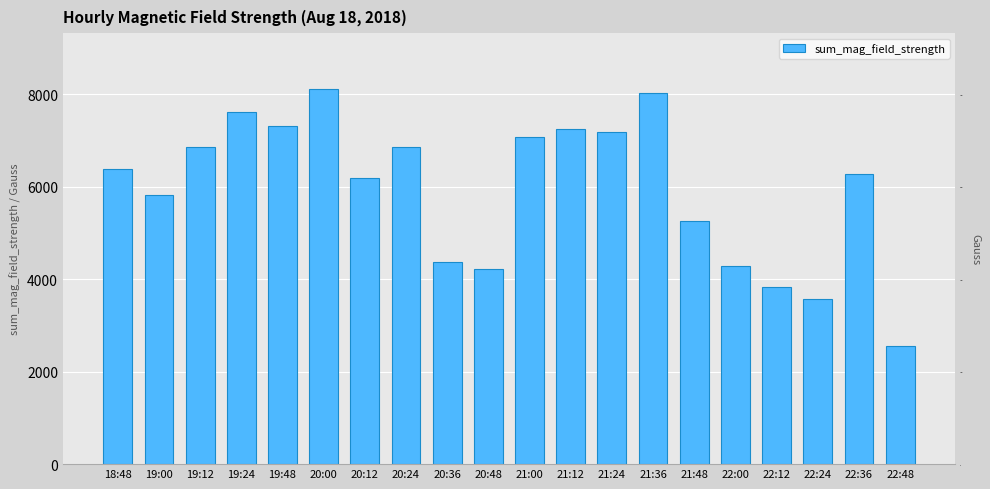

At which category does the chart reach its peak across all series?

20:00